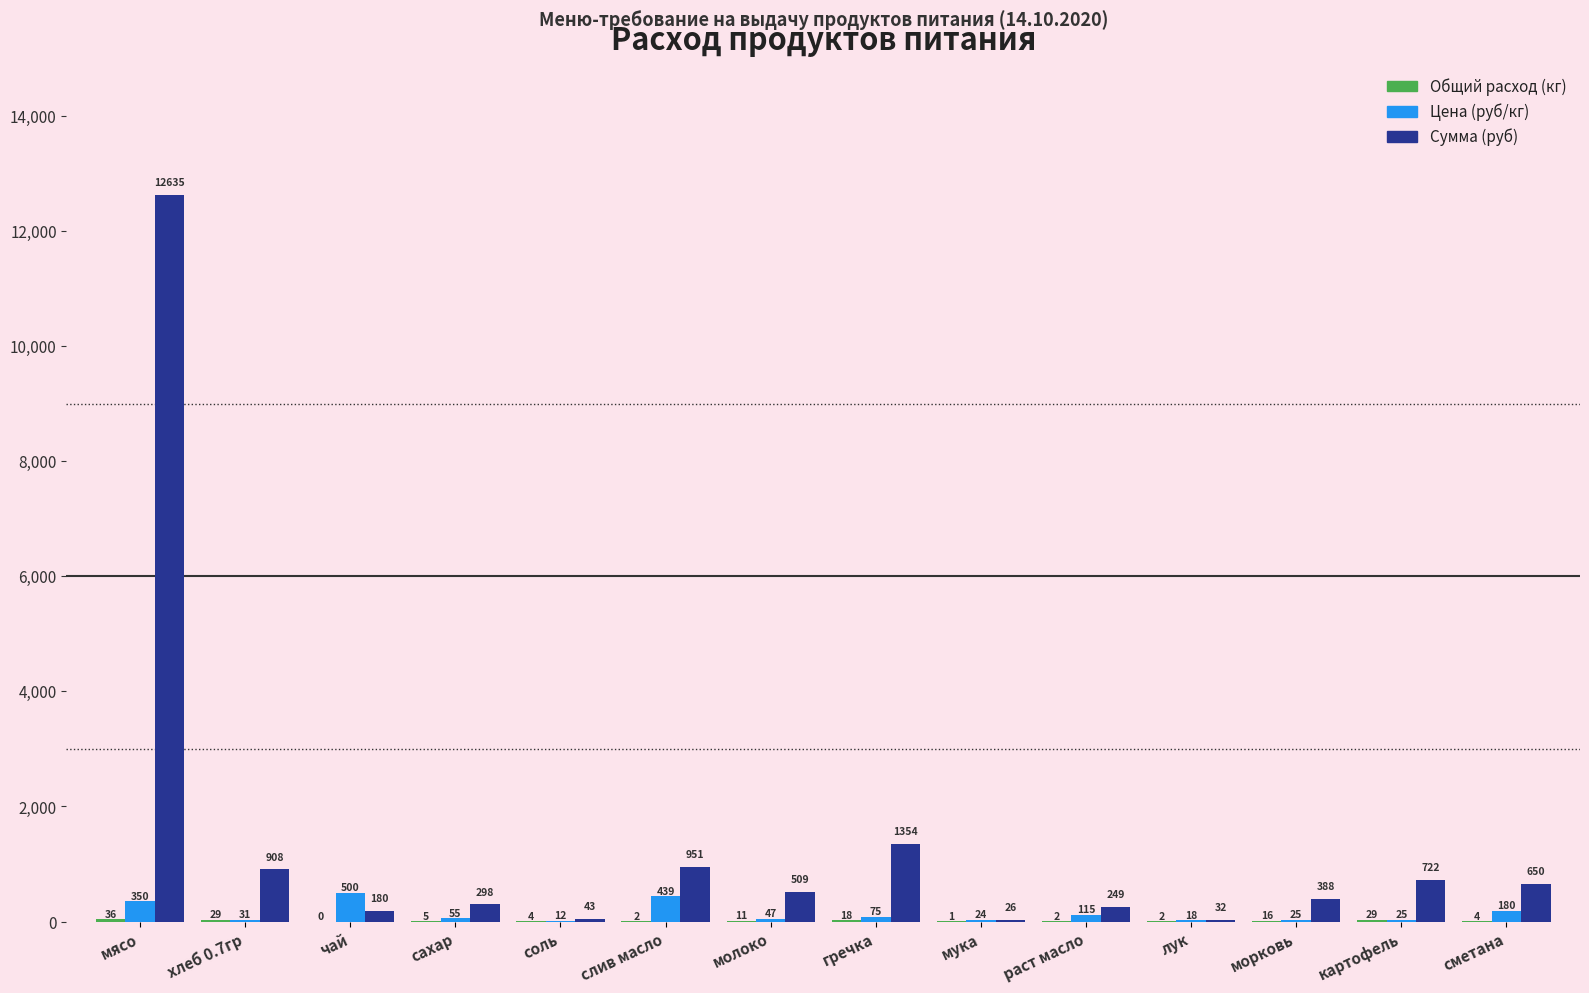

At which label does Сумма (руб) reach its peak?

мясо